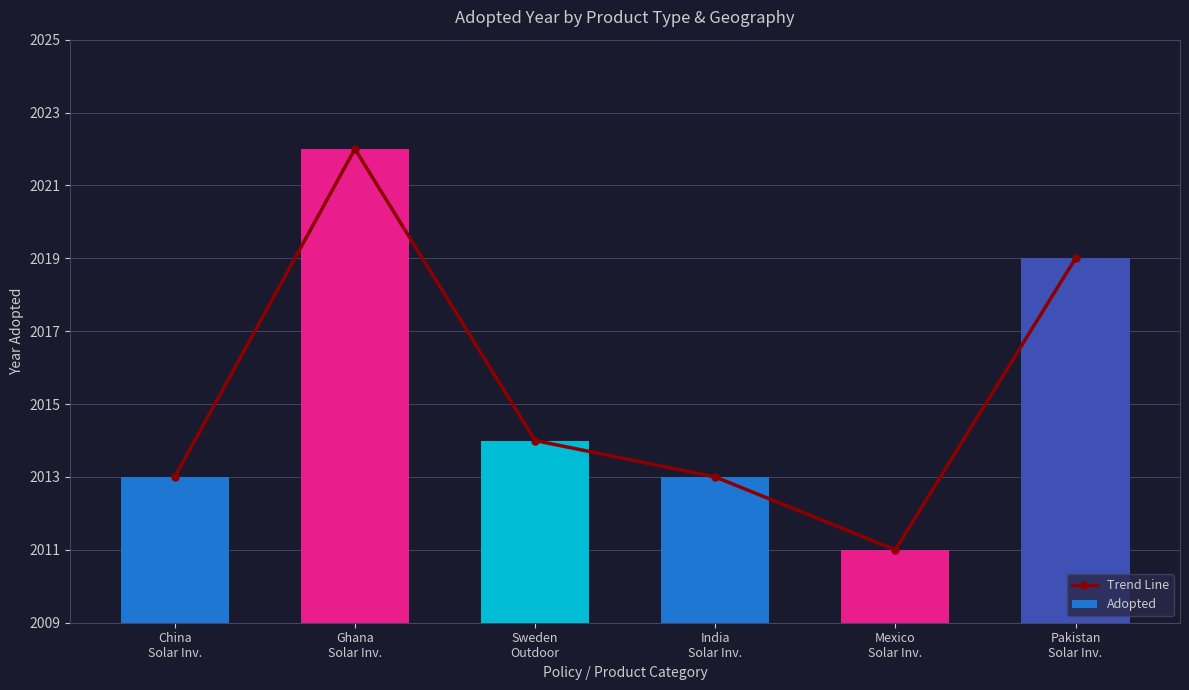

Which label corresponds to the largest value in the chart?

Ghana
Solar Inv.